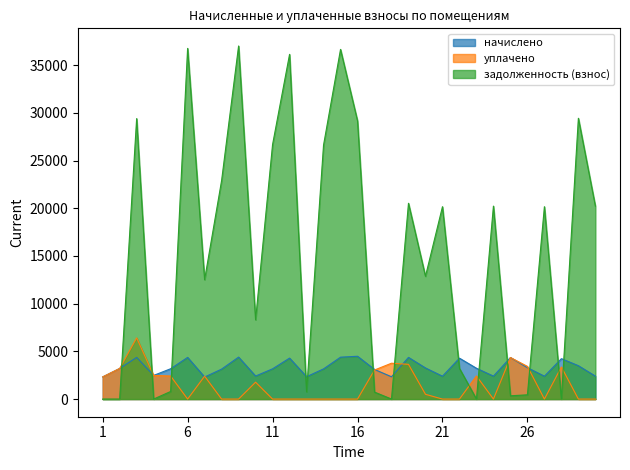

Between 24 and 25, which series saw the biggest shift?

задолженность (взнос)